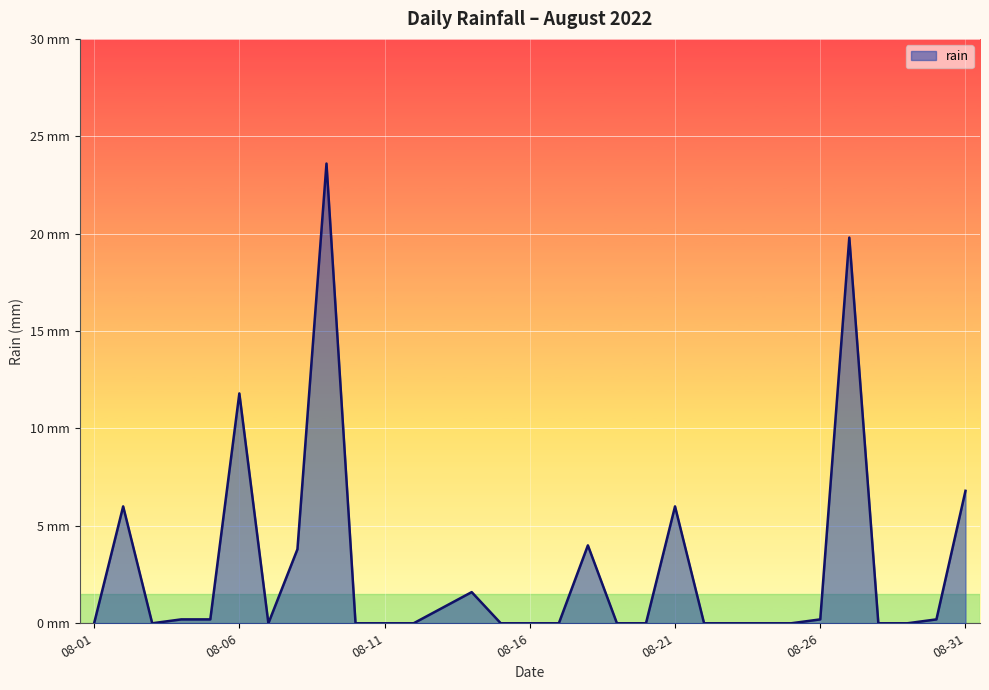

What is the value of the 18th point from the left?

4.0